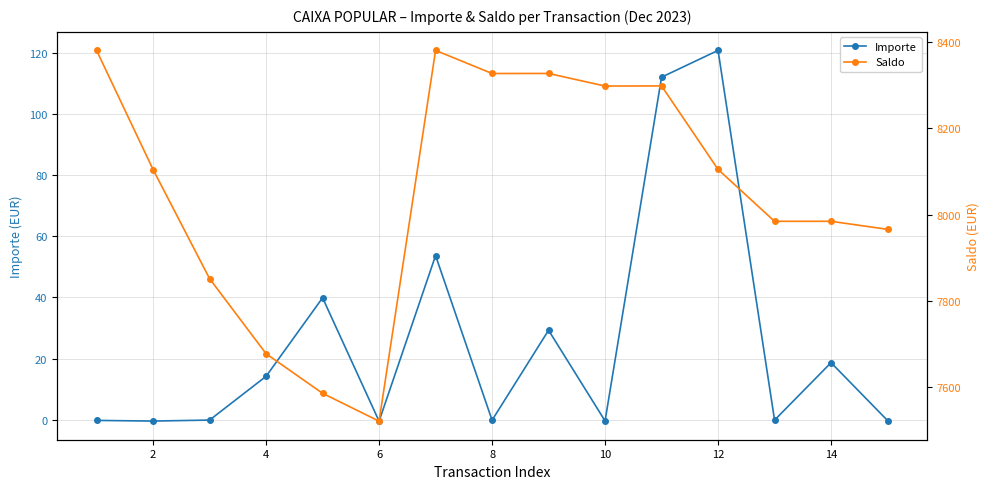

What is the maximum value for Importe?

120.7